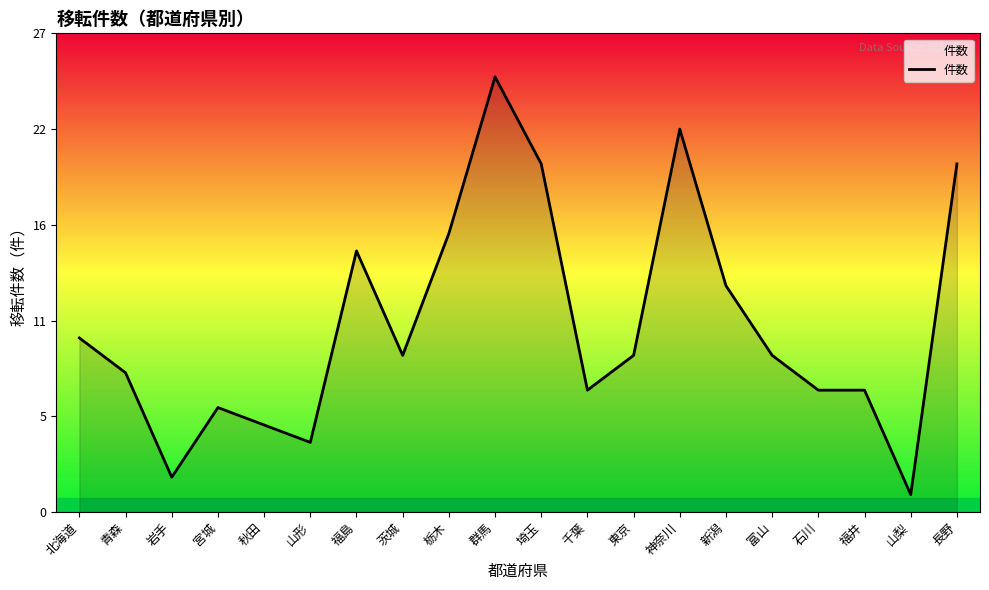

Read the value at 山形.

4